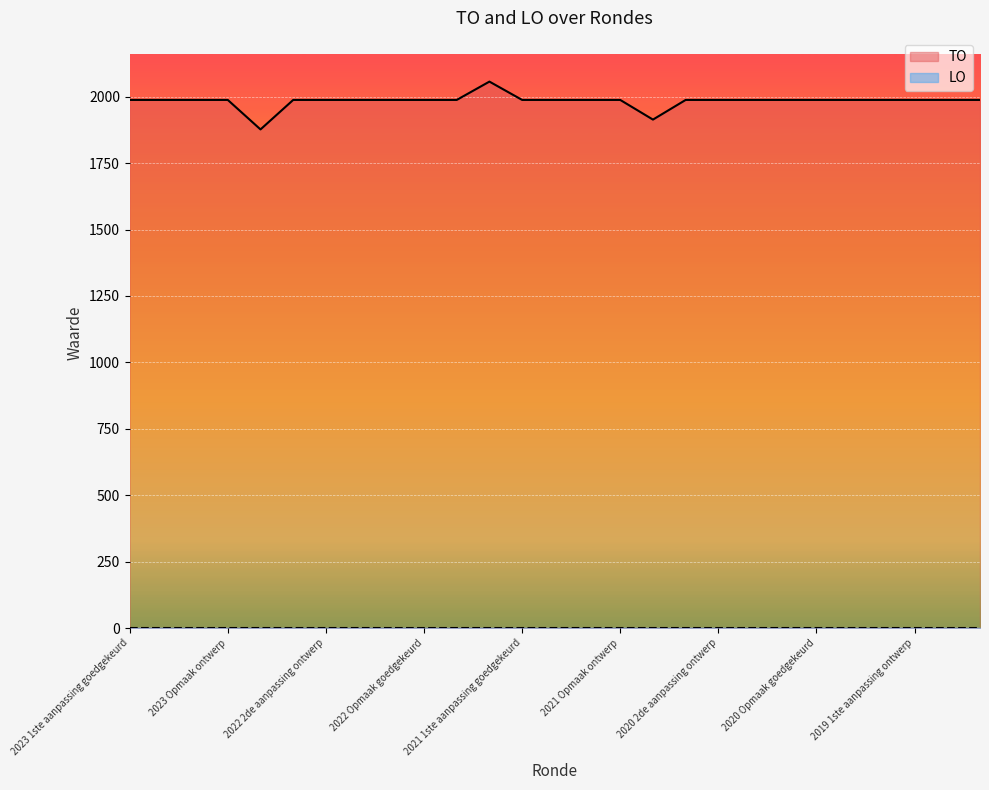

How many data points are less than 1988?

2